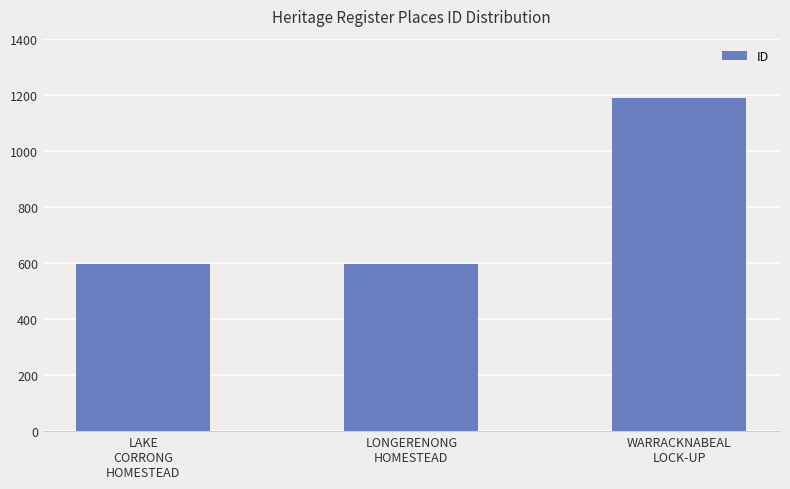

What is the maximum value shown in the chart?

1187